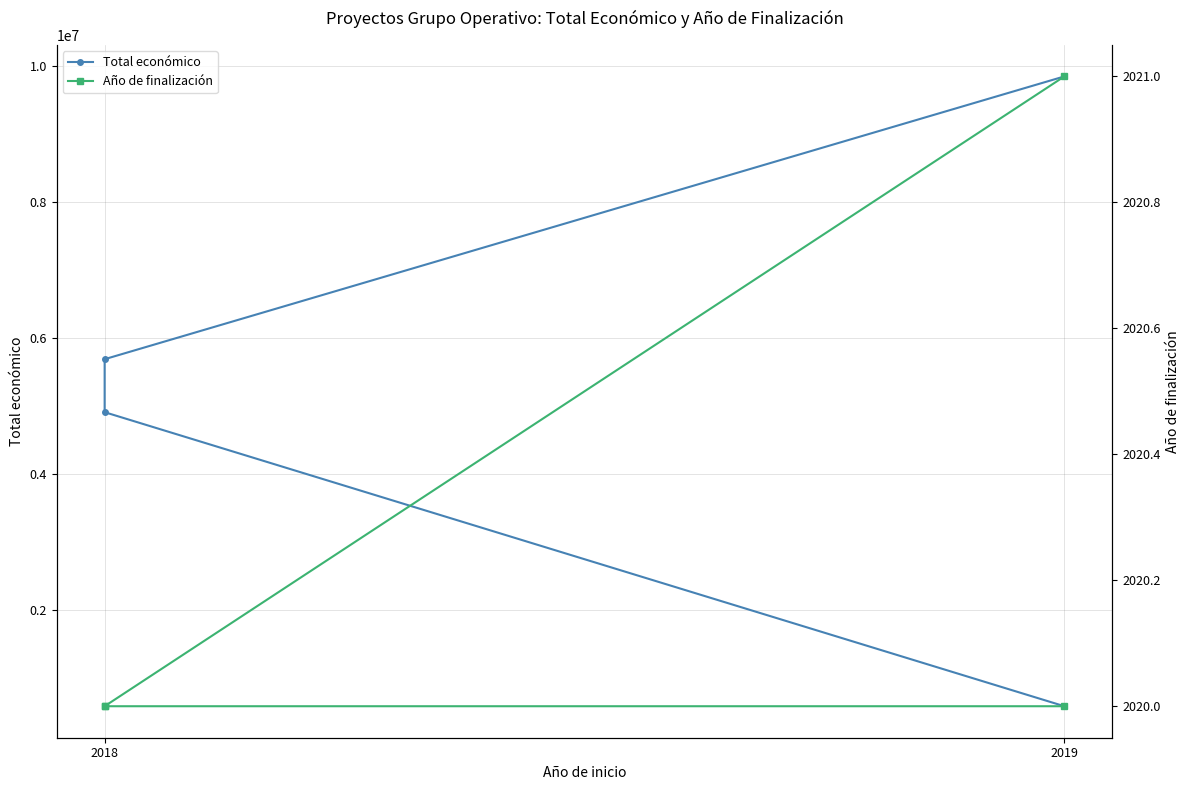

Where is Total económico nearest to the value 5212754?

2018